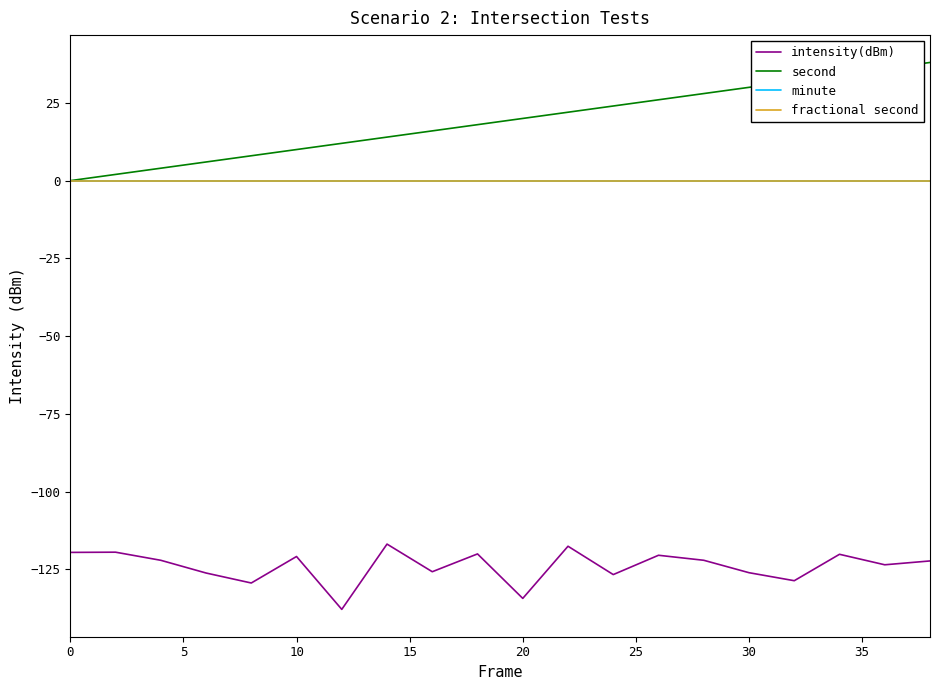

Is this an area chart (filled region under the line)?

No